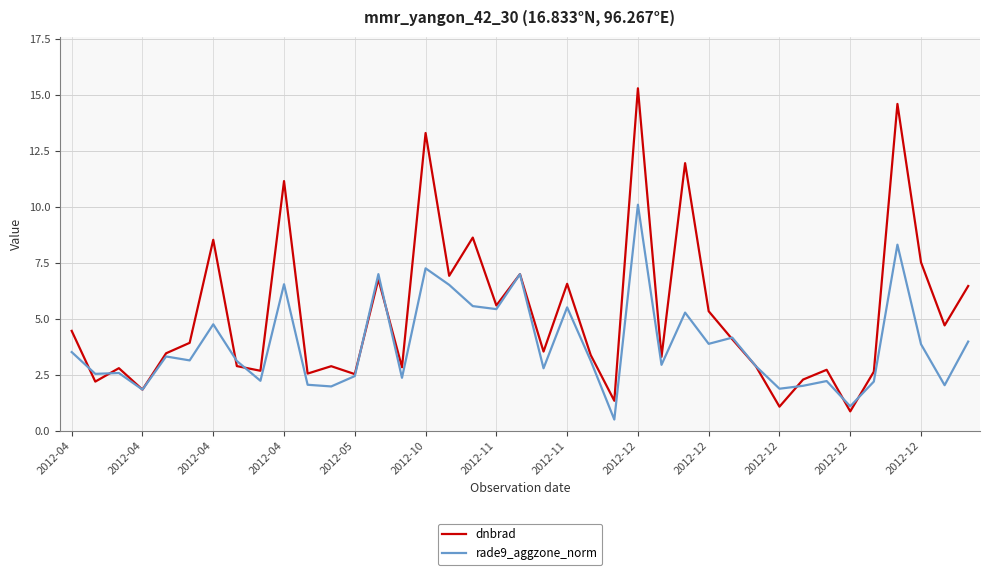

Which series has the largest range (max minus min)?

dnbrad